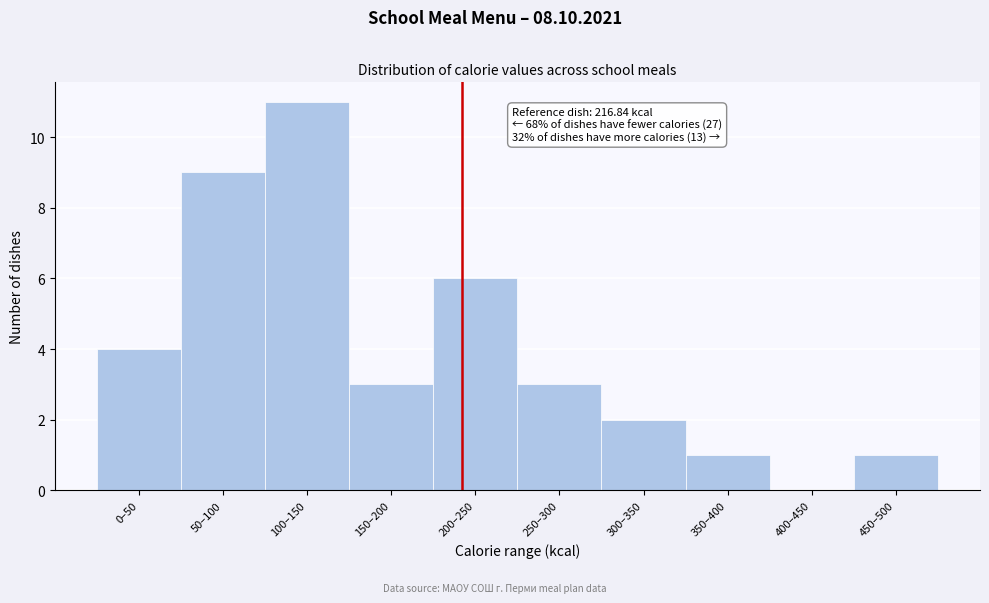

Reading left to right, list all the values displayed in this chart.

0–50=4	50–100=9	100–150=11	150–200=3	200–250=6	250–300=3	300–350=2	350–400=1	400–450=0	450–500=1